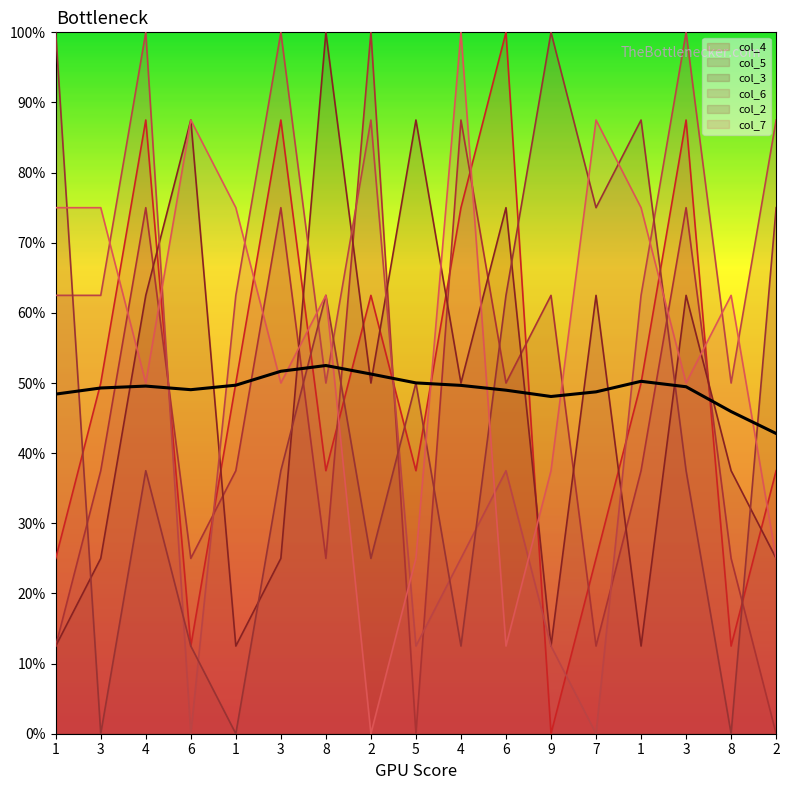

What is the greatest value displayed?

100.0